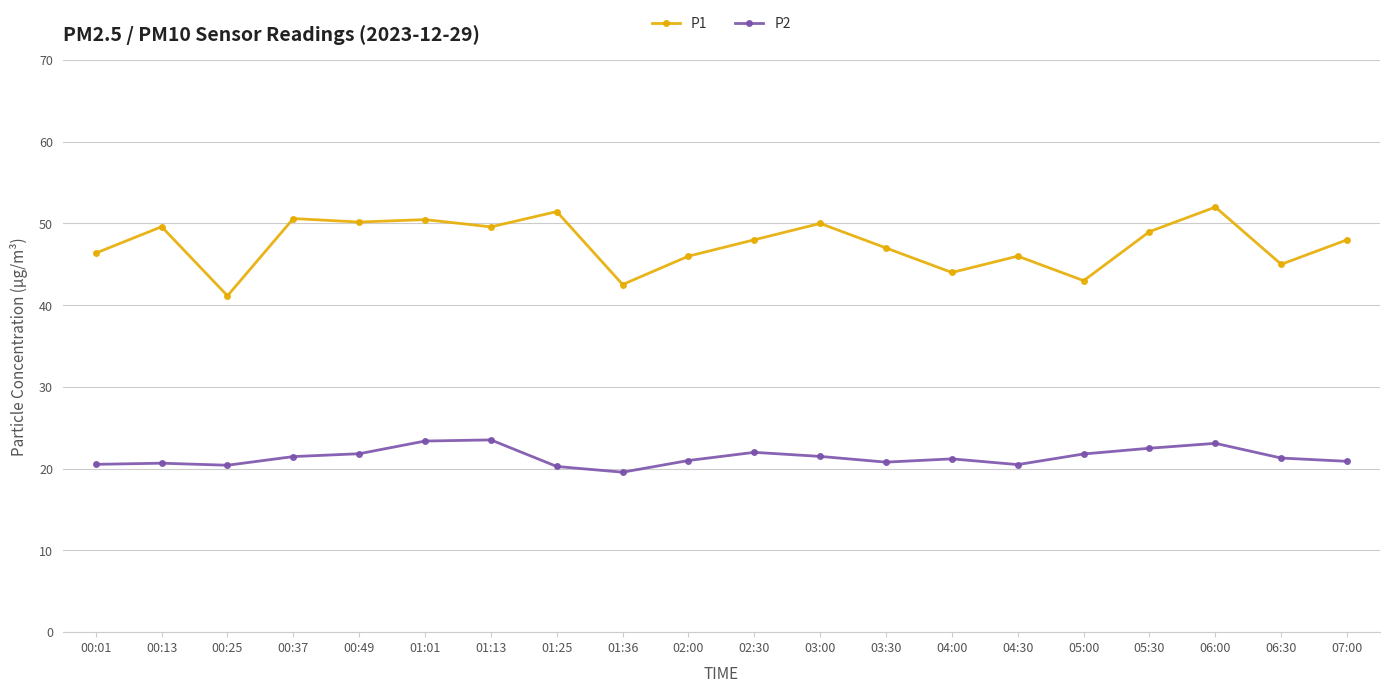

Rank the series by their maximum value, from lowest to highest.

P2, P1